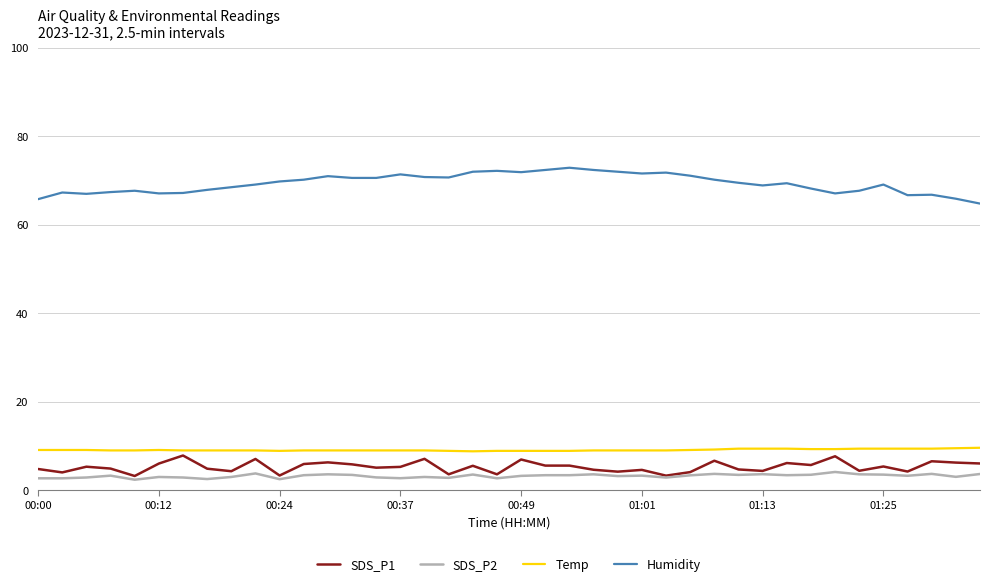

True or false: Humidity has more than 2 points higher than both neighbors.

True